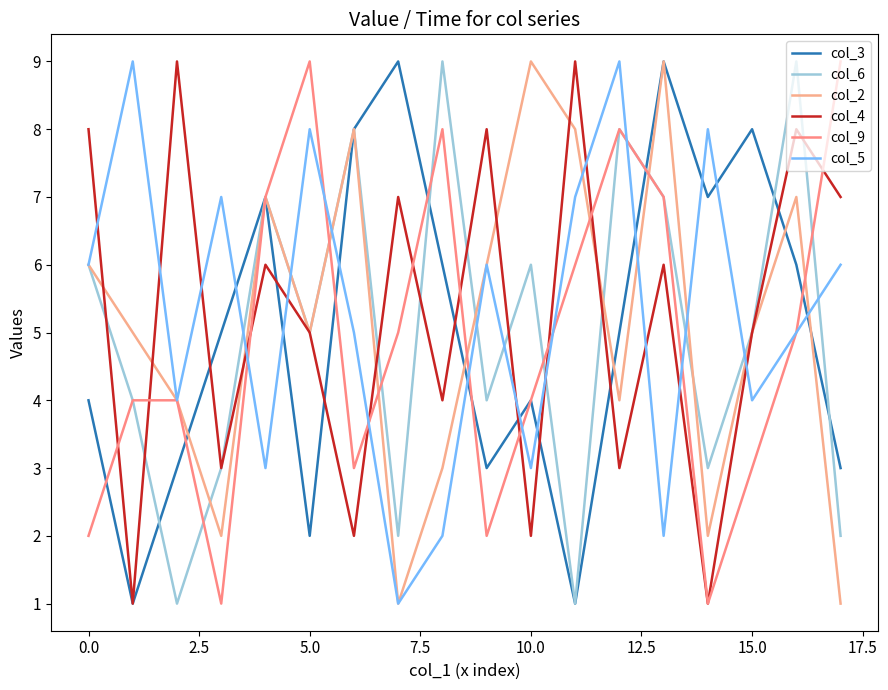

What is the sum of all col_6 values?

90